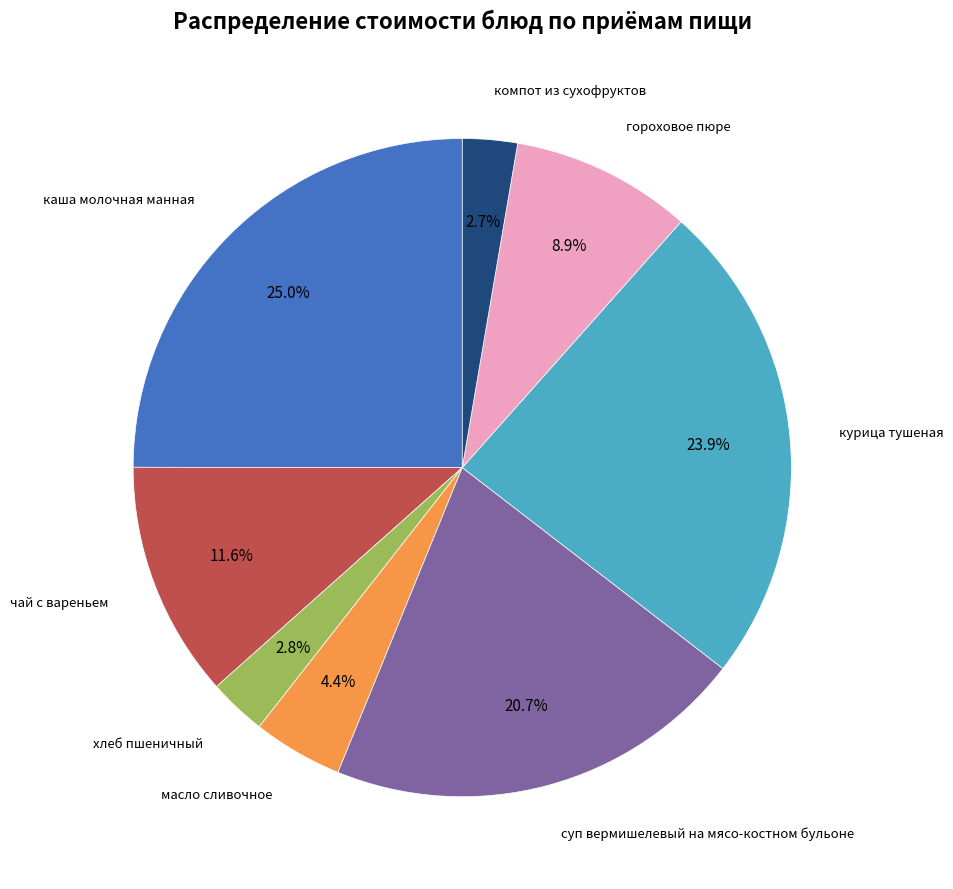

Is there a majority slice in this chart?

No